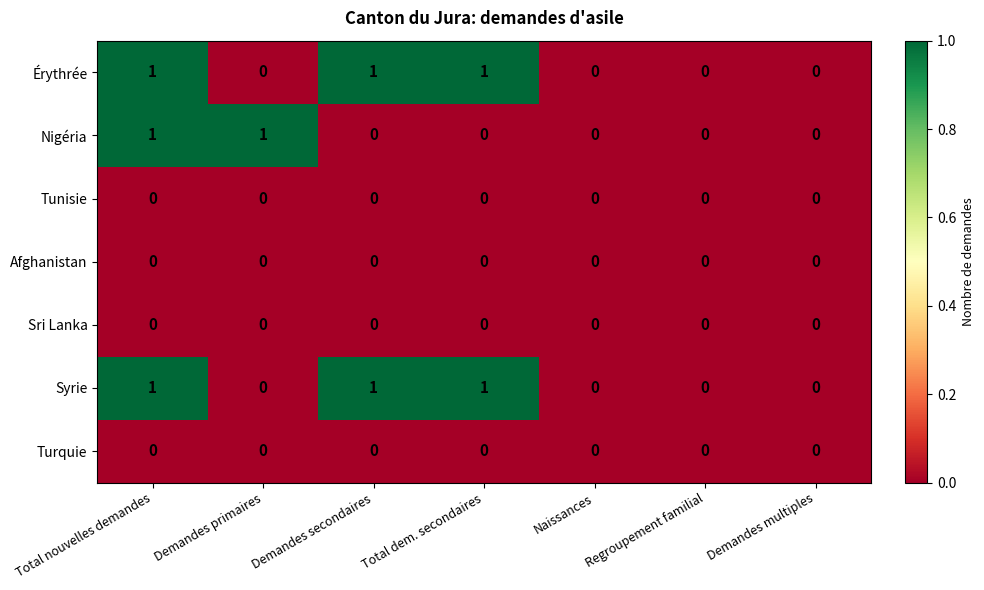

Which series changed the most between Demandes primaires and Naissances?

Nigéria